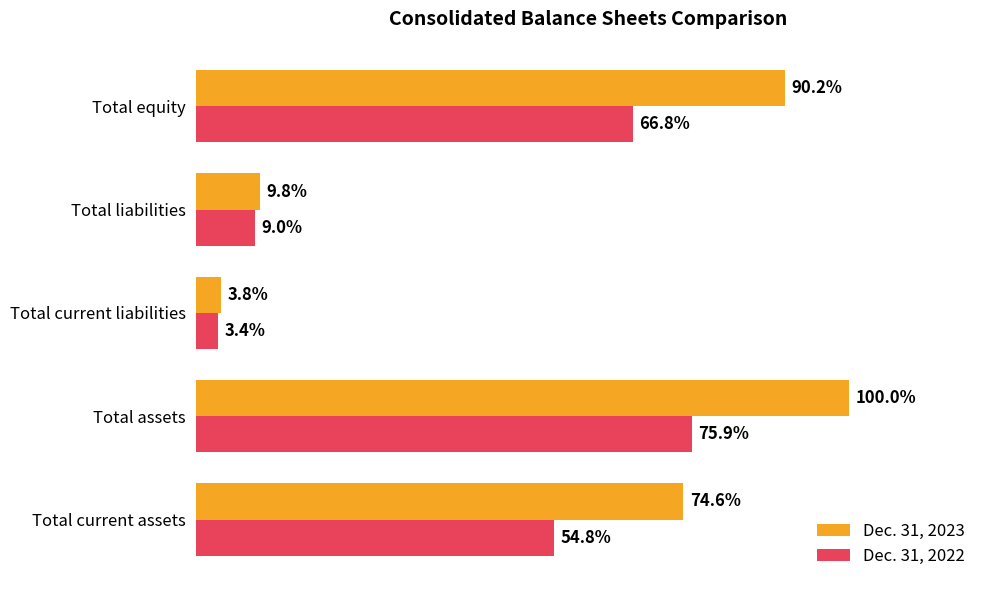

What are all the series names shown in the legend?

Dec. 31, 2023, Dec. 31, 2022